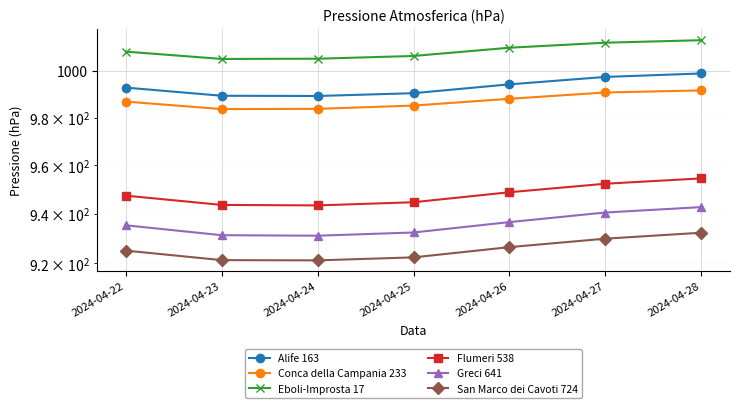

The Alife 163 series shows 989.2 at 2024-04-24. True or false?

True